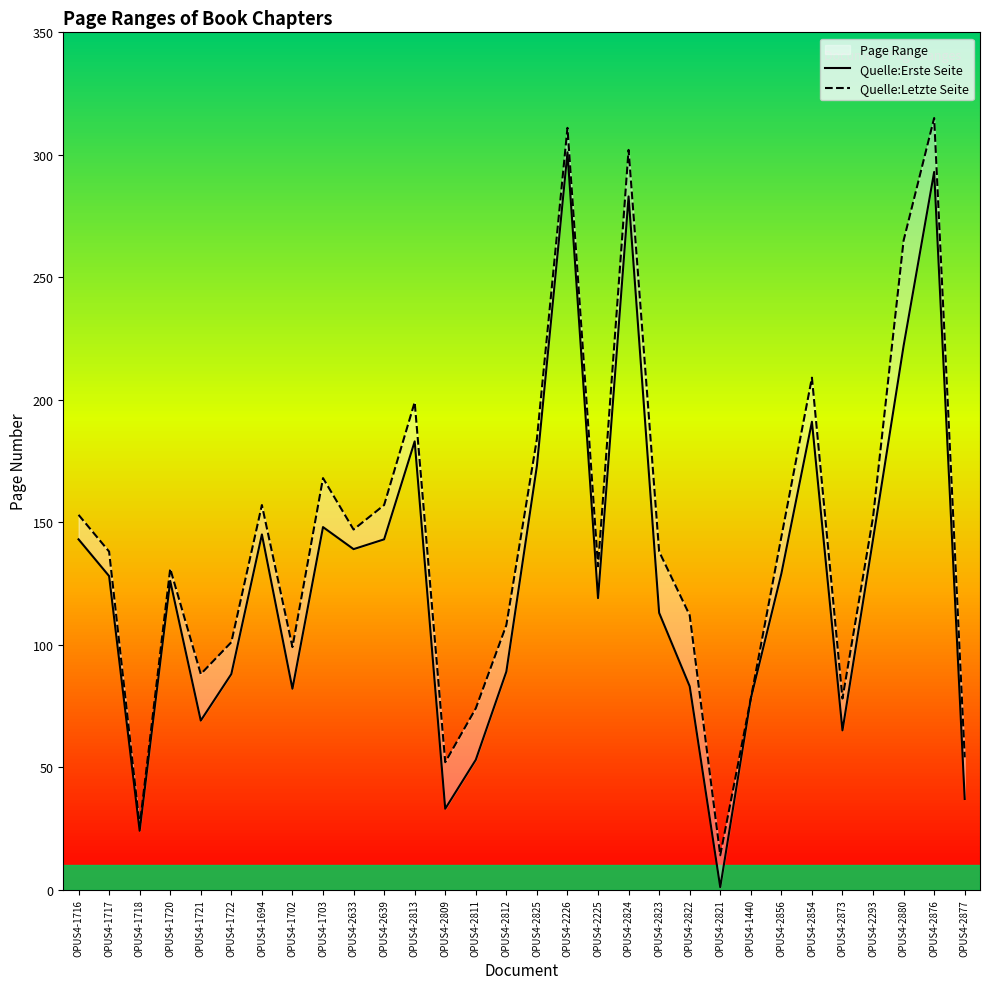

In Quelle:Erste Seite, how many points are higher than both neighbors (excluding endpoints)?

8